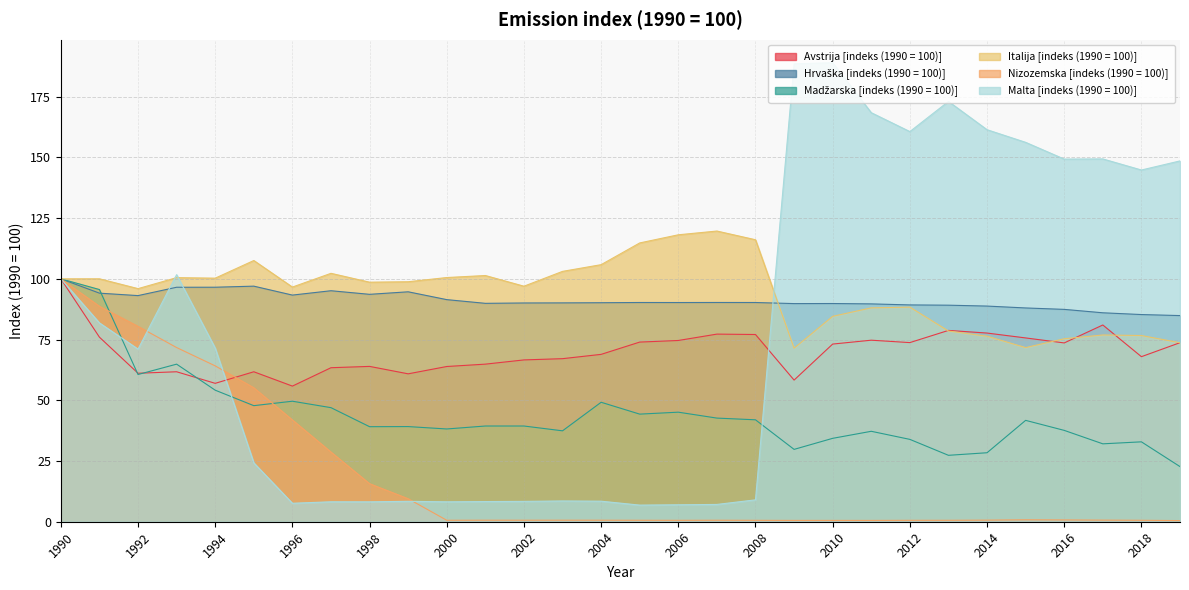

At which category does Madžarska [indeks (1990 = 100)] reach its first local peak?

1993